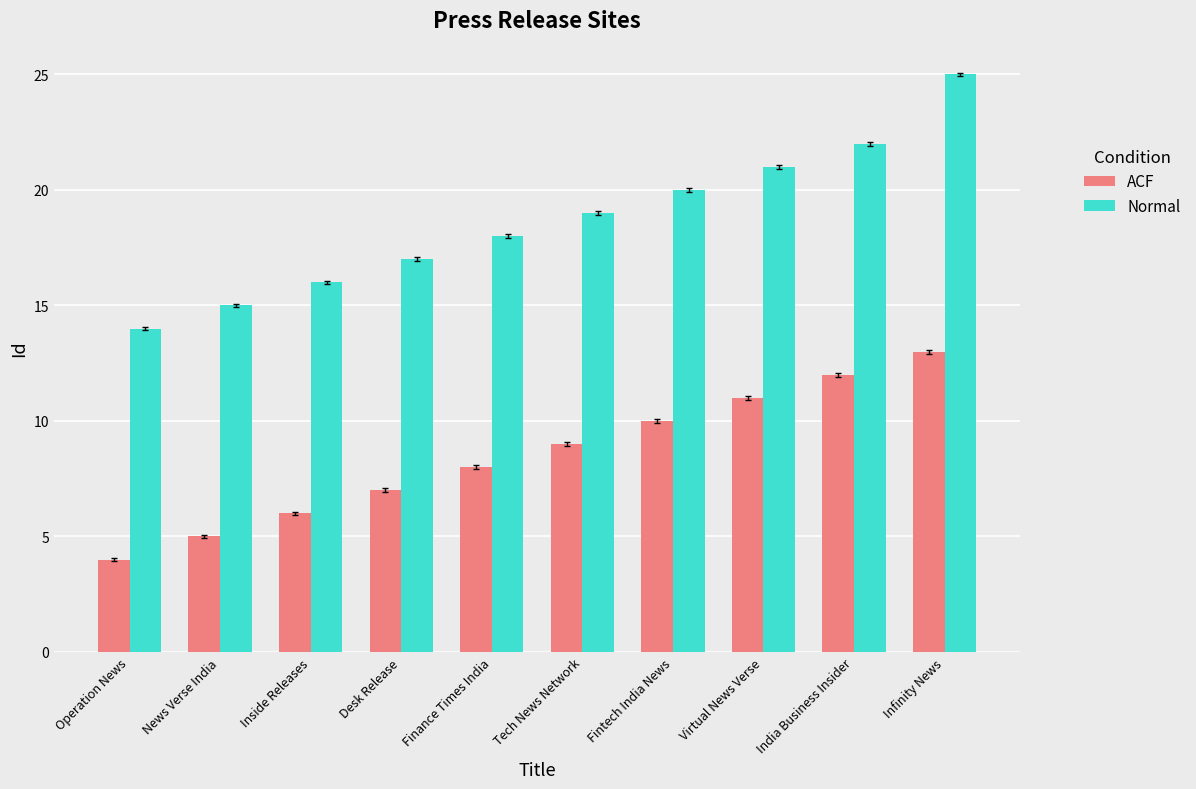

Reading left to right, what are all the values shown in this chart?

ACF: Operation News=4	News Verse India=5	Inside Releases=6	Desk Release=7	Finance Times India=8	Tech News Network=9	Fintech India News=10	Virtual News Verse=11	India Business Insider=12	Infinity News=13
Normal: Operation News=14	News Verse India=15	Inside Releases=16	Desk Release=17	Finance Times India=18	Tech News Network=19	Fintech India News=20	Virtual News Verse=21	India Business Insider=22	Infinity News=25